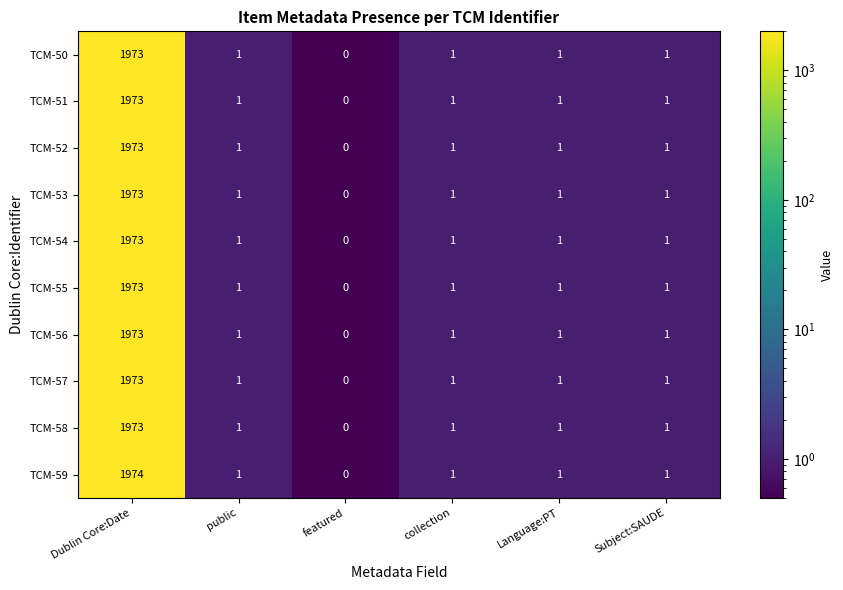

At which category is the sum across all series the highest?

Dublin Core:Date